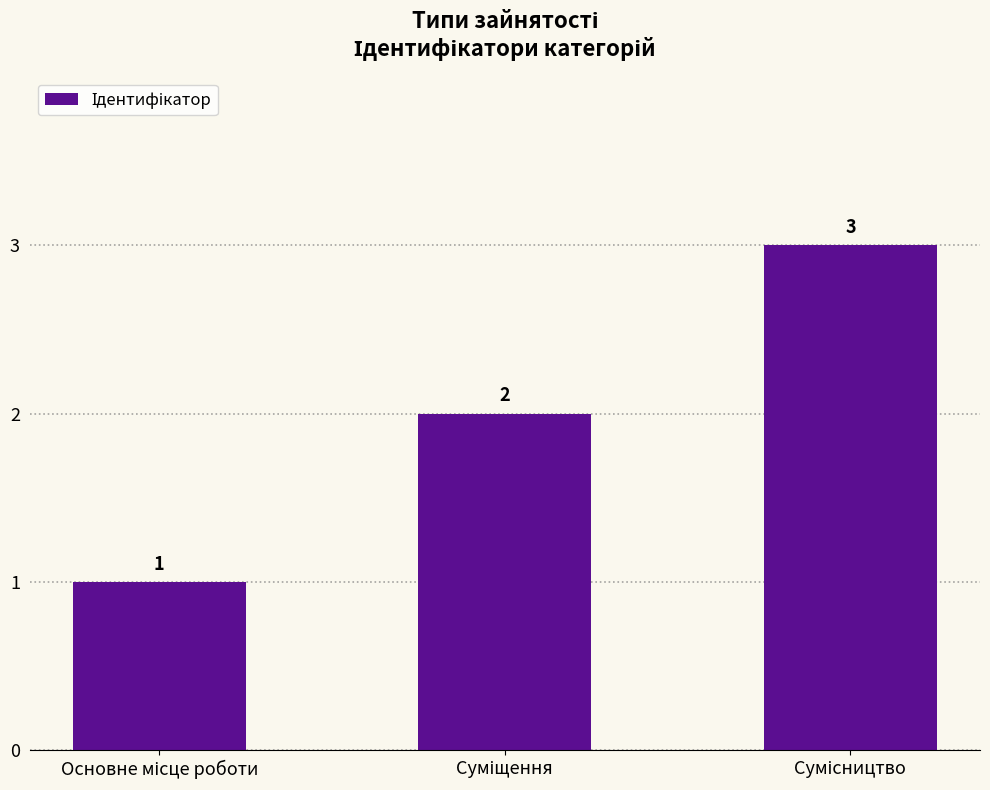

How many values are between 1 and 3?

3